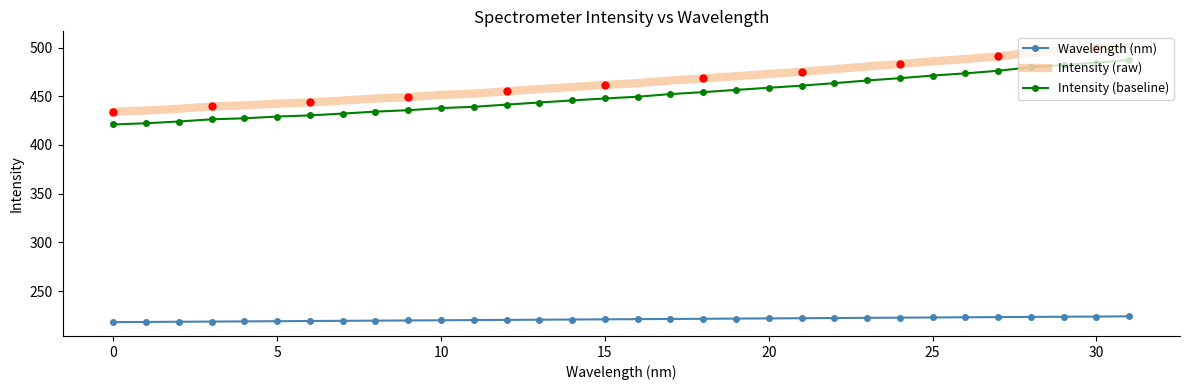

Which series has the largest total across all categories?

Intensity (raw)